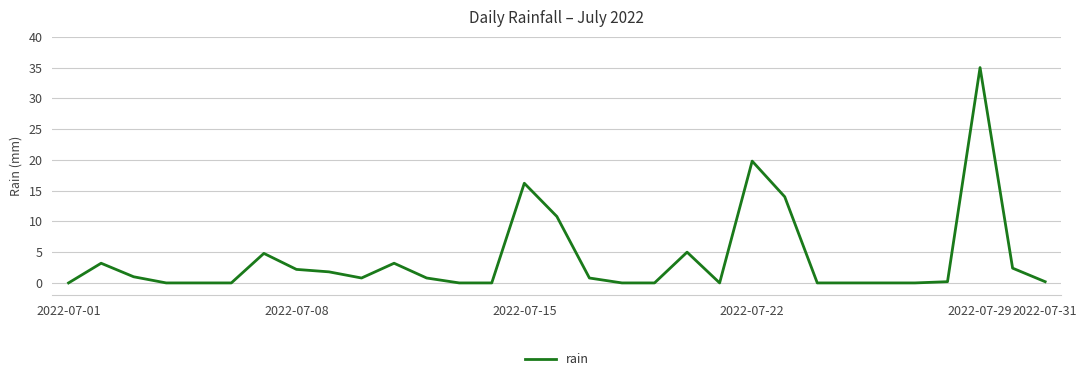

What is the difference between the maximum and minimum values?

35.0